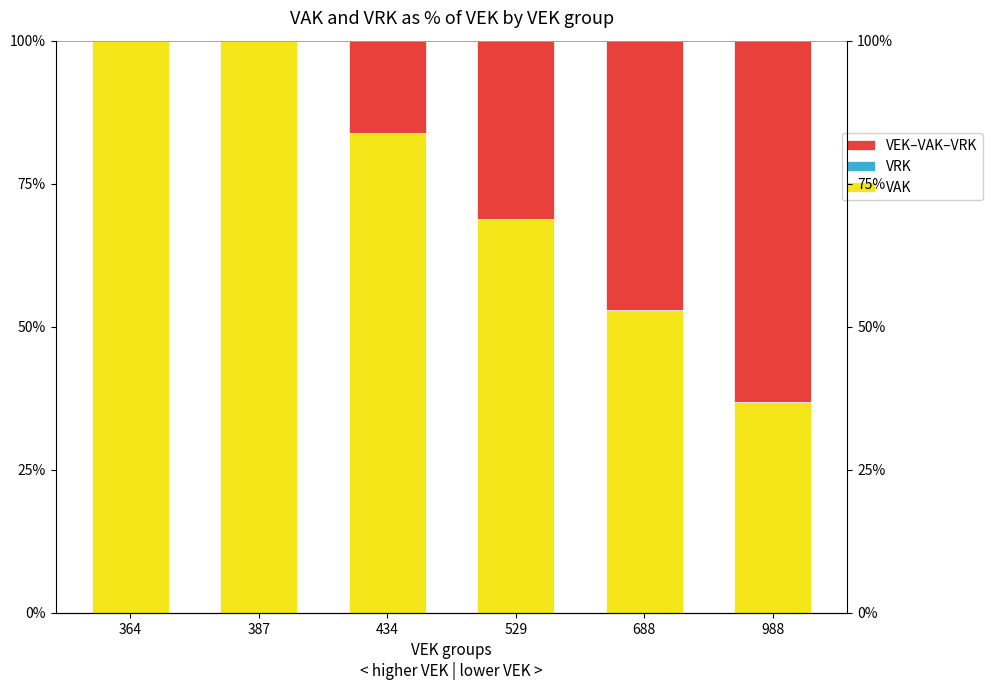

What is the average value of the VEK–VAK–VRK series?

26.3